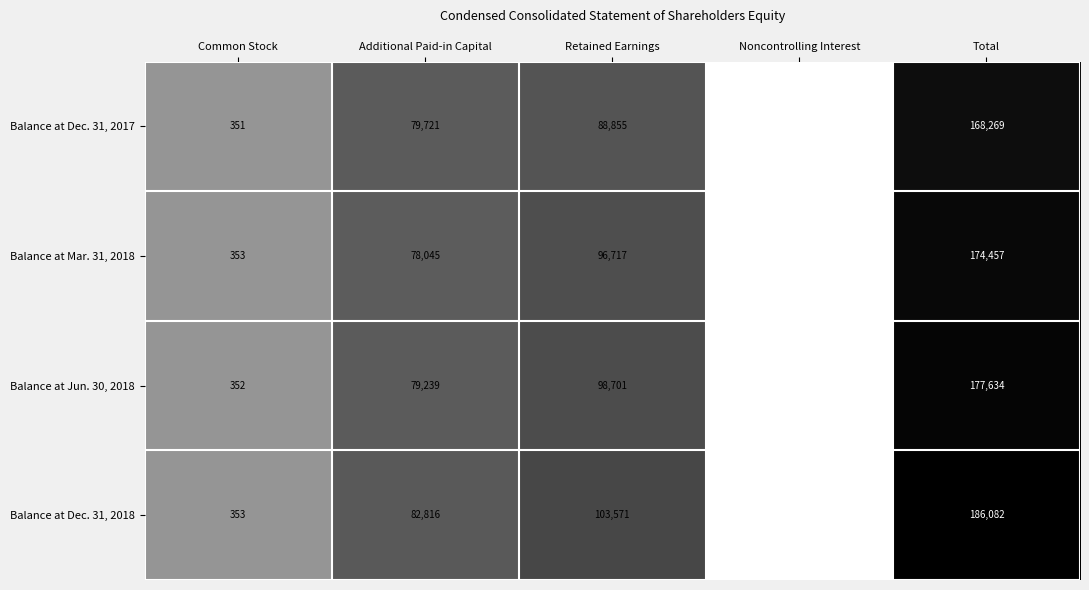

Reading left to right, what are all the values shown in this chart?

Balance at Dec. 31, 2017: Common Stock=351	Additional Paid-in Capital=79721	Retained Earnings=88855	Noncontrolling Interest=-658	Total=168269
Balance at Mar. 31, 2018: Common Stock=353	Additional Paid-in Capital=78045	Retained Earnings=96717	Noncontrolling Interest=-658	Total=174457
Balance at Jun. 30, 2018: Common Stock=352	Additional Paid-in Capital=79239	Retained Earnings=98701	Noncontrolling Interest=-658	Total=177634
Balance at Dec. 31, 2018: Common Stock=353	Additional Paid-in Capital=82816	Retained Earnings=103571	Noncontrolling Interest=-658	Total=186082